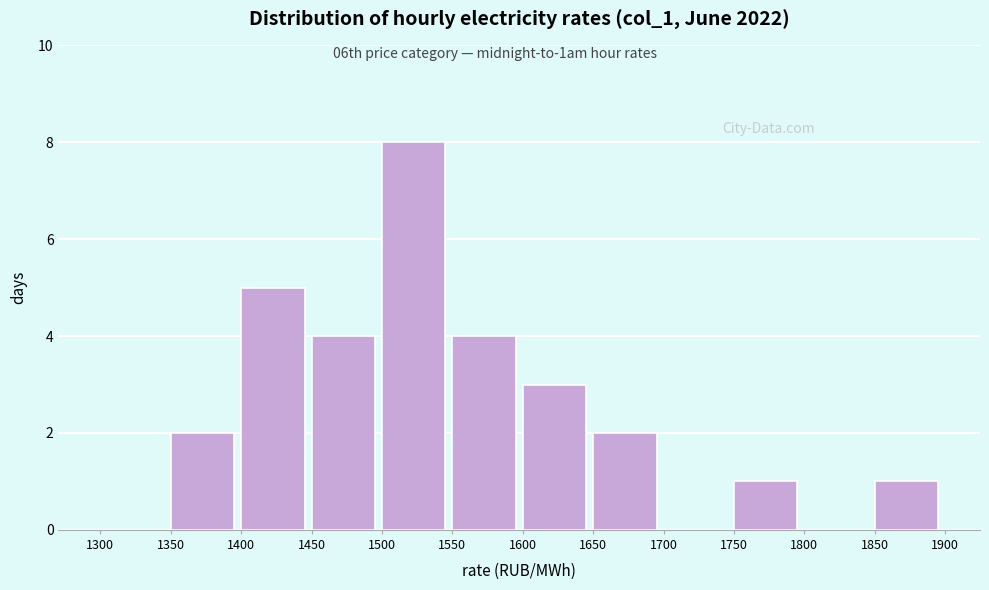

What is the height of the bar covering 1350 to 1400 on the x-axis? The values are not printed on the chart, so give them approximately, as read against the axis.

2